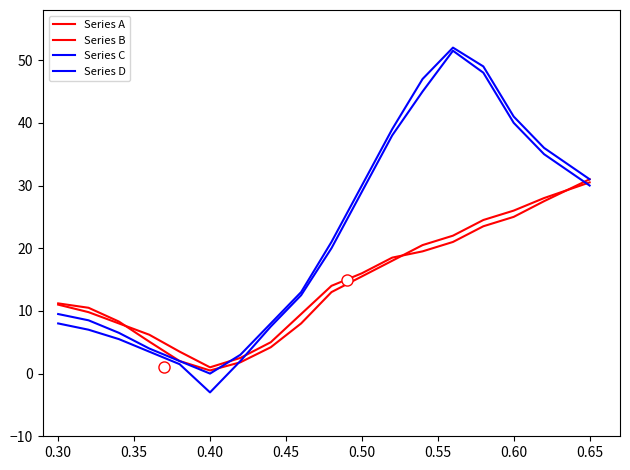

Reading left to right, extract all data points from this chart.

Series A: 11.2	10.5	8.3	5.1	2.0	0.5	1.8	4.2	8.0	13.0	15.5	18.0	20.5	22.0	24.5	26.0	28.0	30.5
Series B: 11.0	9.8	8.0	6.2	3.5	1.0	2.5	5.0	9.5	14.0	16.0	18.5	19.5	21.0	23.5	25.0	27.5	31.0
Series C: 8.0	7.0	5.5	3.5	1.5	-3.0	2.0	7.5	12.5	20.0	29.0	38.0	45.0	51.5	48.0	40.0	35.0	30.0
Series D: 9.5	8.5	6.5	4.0	2.0	0.0	3.0	8.0	13.0	21.0	30.0	39.0	47.0	52.0	49.0	41.0	36.0	31.0